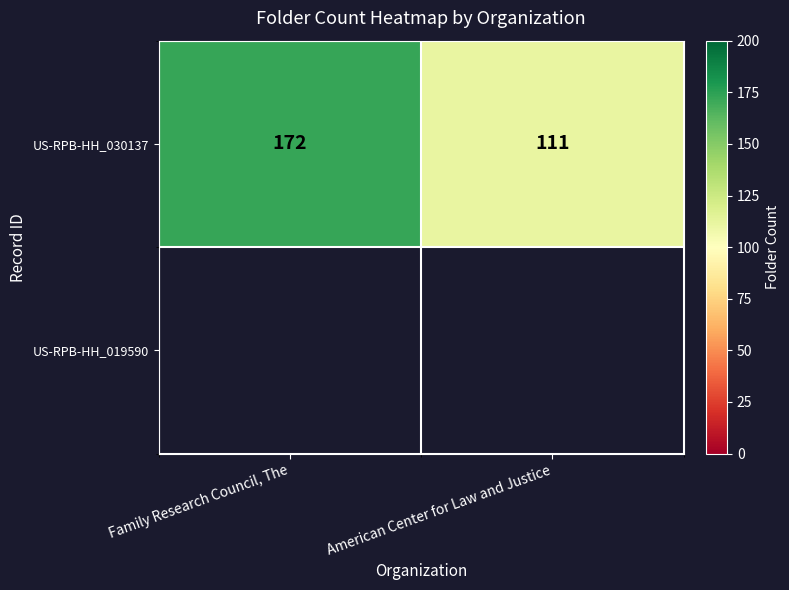

List the labels in order of value, smallest first.

American Center for Law and Justice, Family Research Council, The